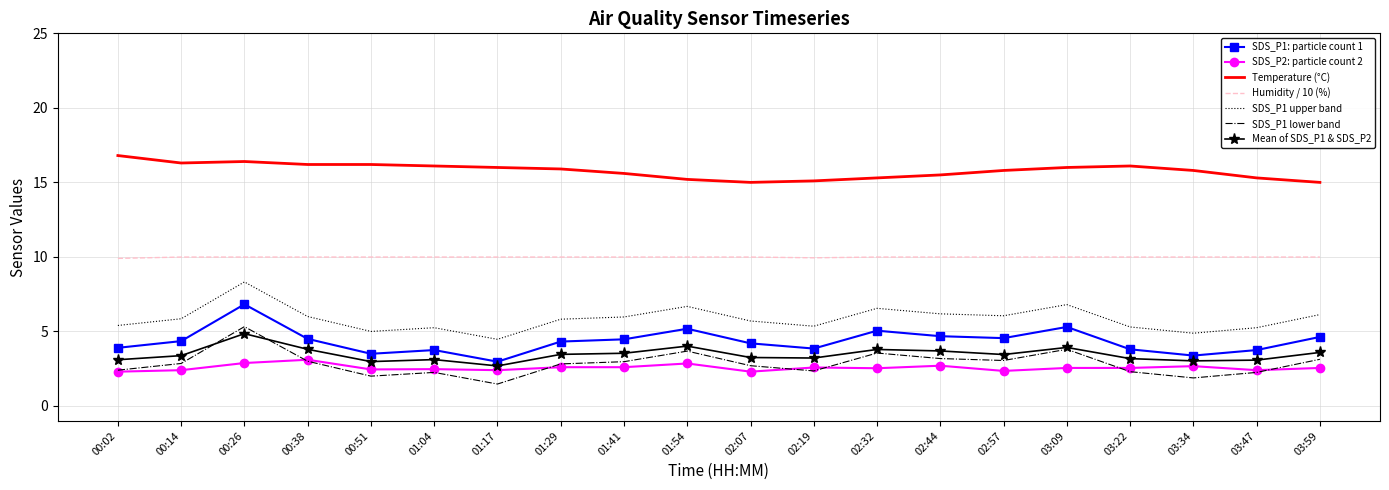

What is the spread (max minus min) of values at 02:32?

12.8